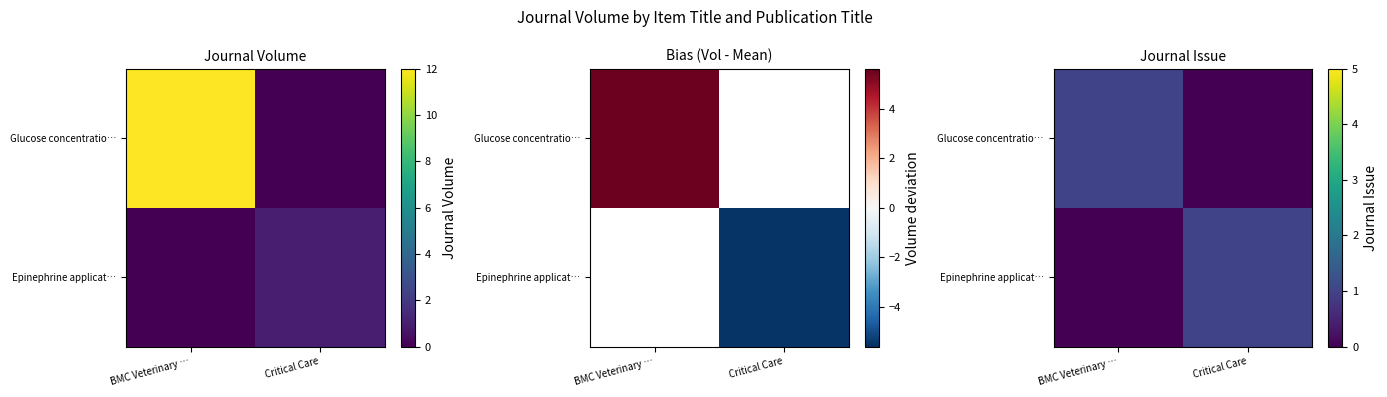

How many positive values does the Glucose concentratio… series have?

1